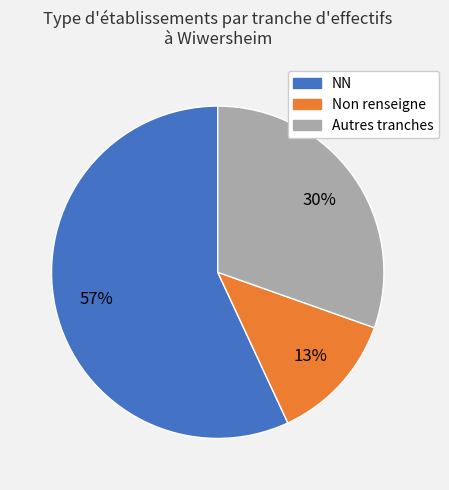

To the nearest percent, what is the average slice percentage?

33%